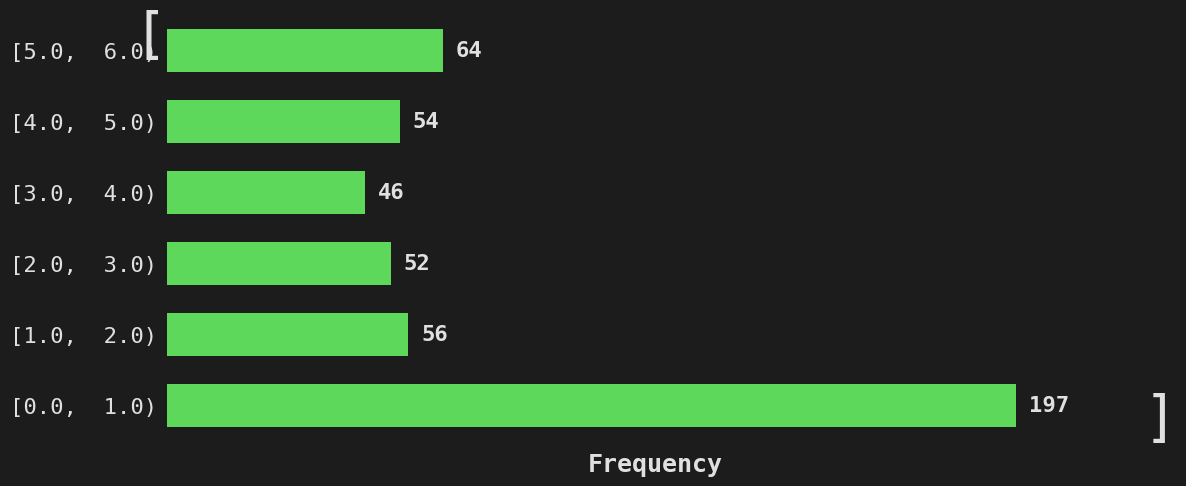

Reading bottom to top, what are all the values shown in this chart?

[0.0,  1.0)=197	[1.0,  2.0)=56	[2.0,  3.0)=52	[3.0,  4.0)=46	[4.0,  5.0)=54	[5.0,  6.0)=64